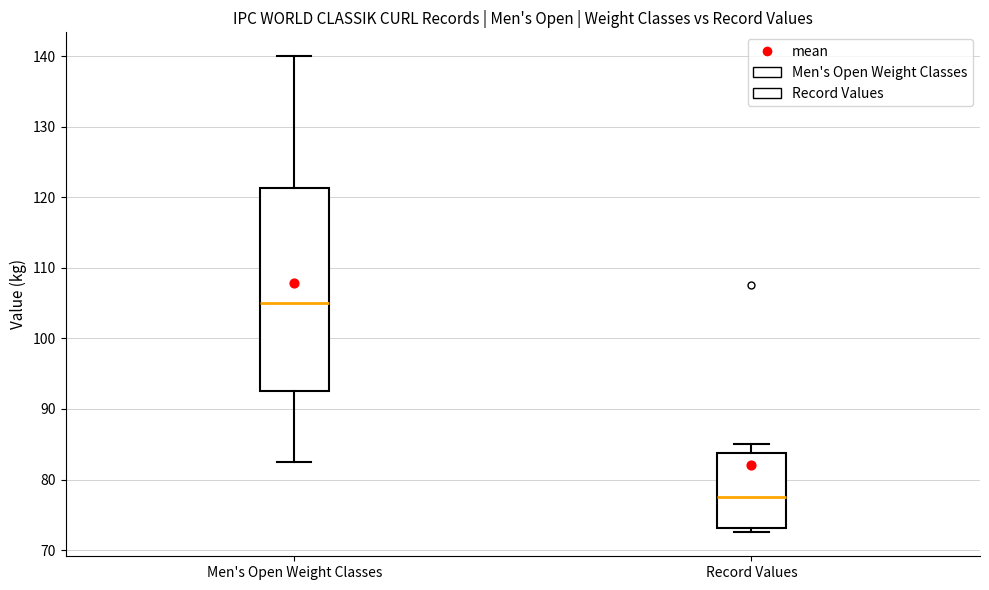

Which box is the tallest, from its lower edge to its upper edge?

Men's Open Weight Classes